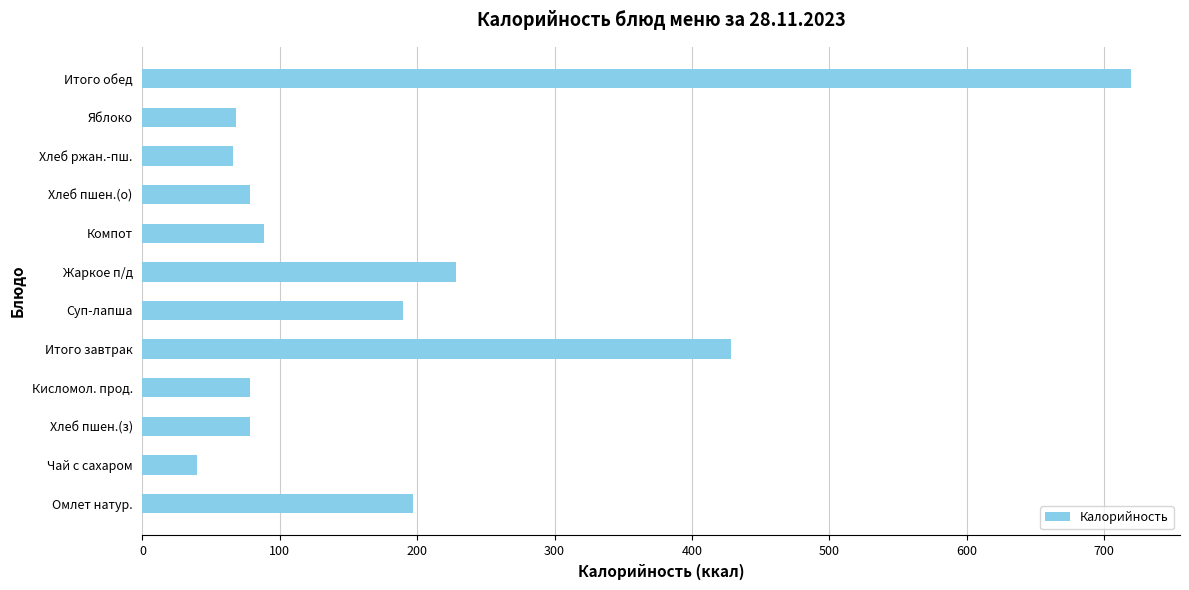

The chart shows a value of 428.1 at Итого завтрак. True or false?

True